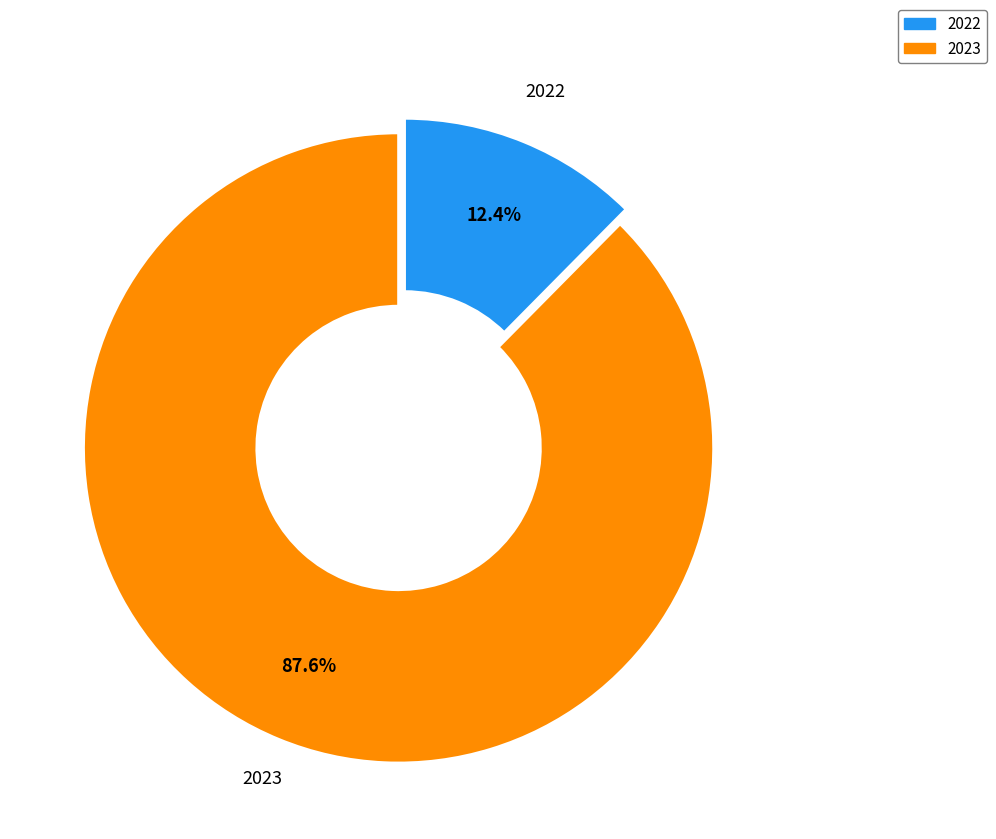

What percentage is the 2023 slice, to the nearest percent?

88%